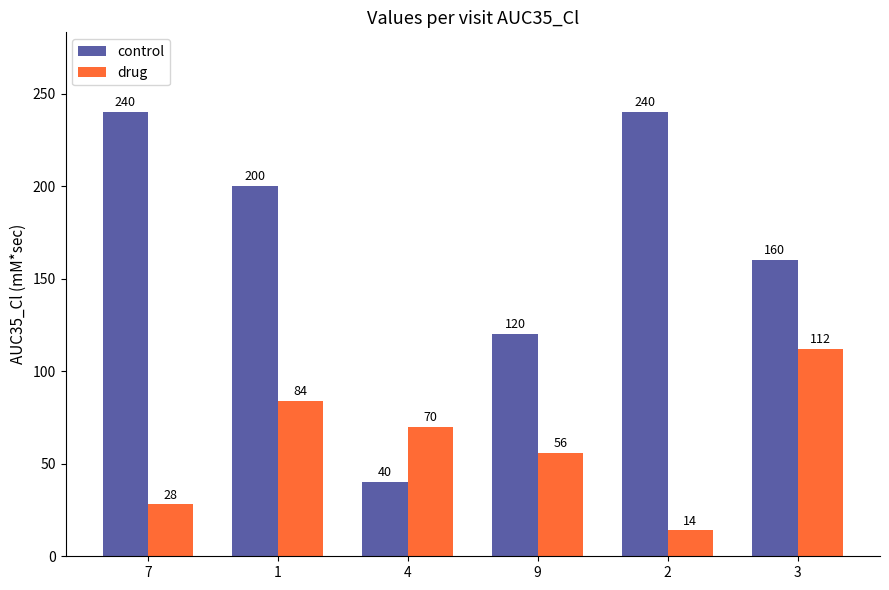

What is the label of the 3rd bar from the left?

4